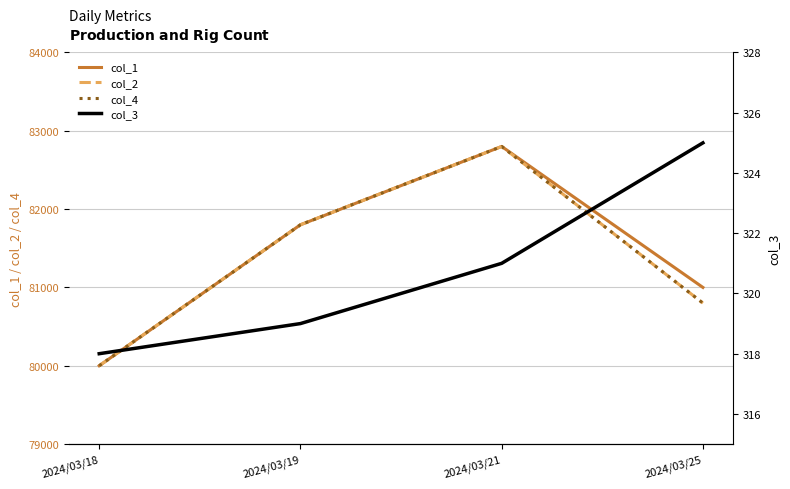

Reading right to left, list all the values displayed in this chart.

col_1: 2024/03/25=81000	2024/03/21=82800	2024/03/19=81800	2024/03/18=80000
col_2: 2024/03/25=80800	2024/03/21=82800	2024/03/19=81800	2024/03/18=80000
col_4: 2024/03/25=80800	2024/03/21=82800	2024/03/19=81800	2024/03/18=80000
col_3: 2024/03/25=325	2024/03/21=321	2024/03/19=319	2024/03/18=318